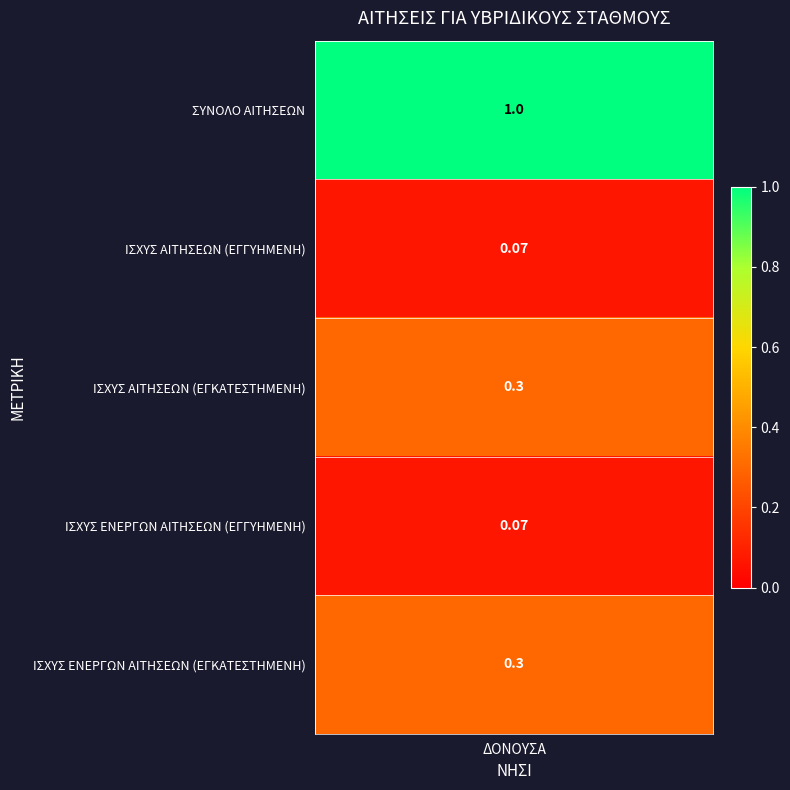

What is the difference between the second highest and minimum values?

0.2